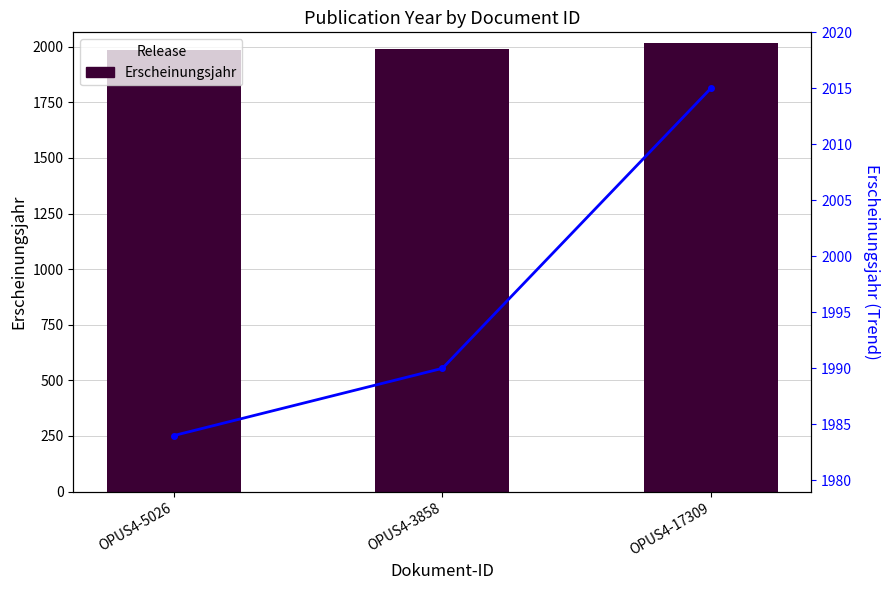

At which category does the chart reach its peak across all series?

OPUS4-17309